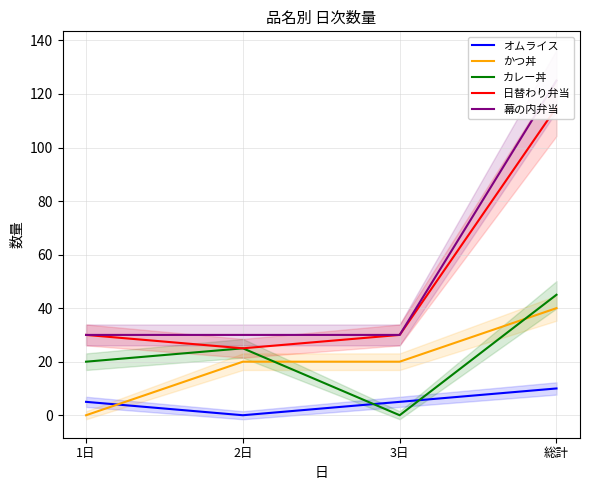

What is the total value across all series at 2日?

100